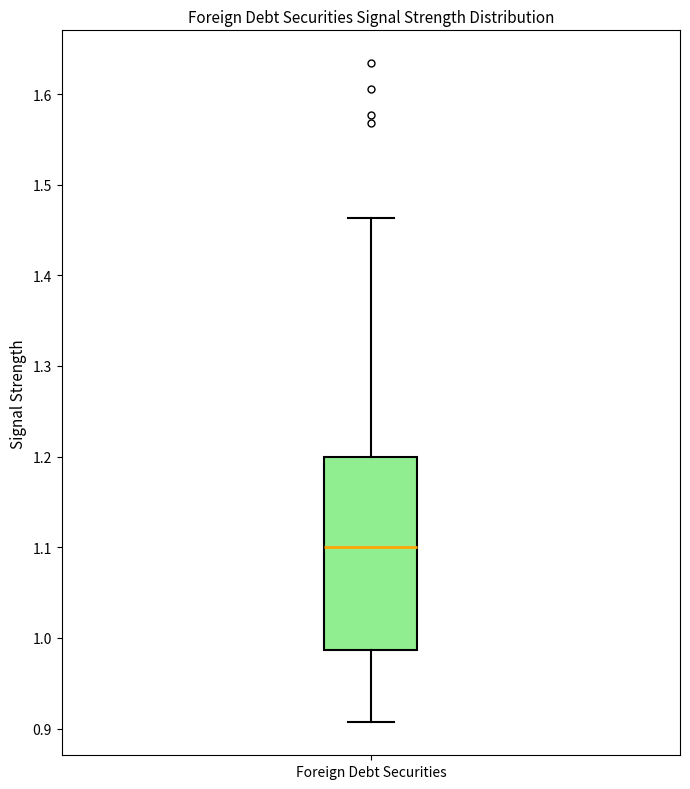

Transcribe this box plot: give where the median line is, the range the box spans, and where the two whiskers end, as read against the y-axis. The values are not printed on the chart, so give them approximately, as read against the axis.

median 1.10, box 0.99 to 1.20, whiskers 0.91 to 1.46